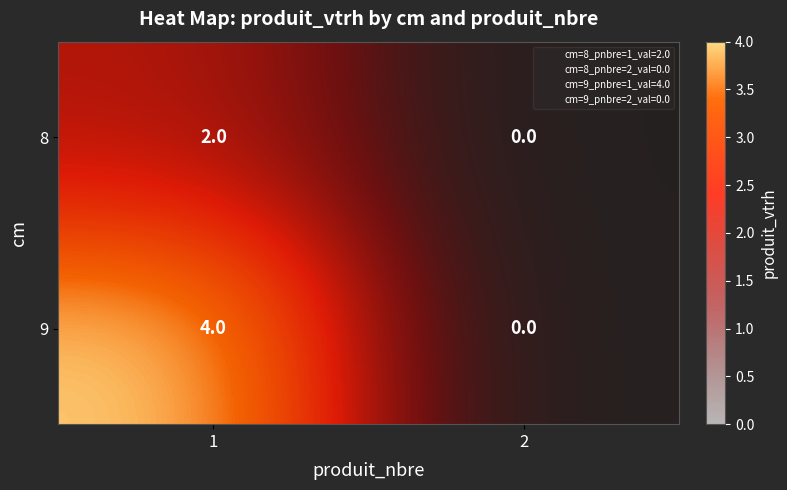

What is the sum of the 9 values at 1 and 2?

4